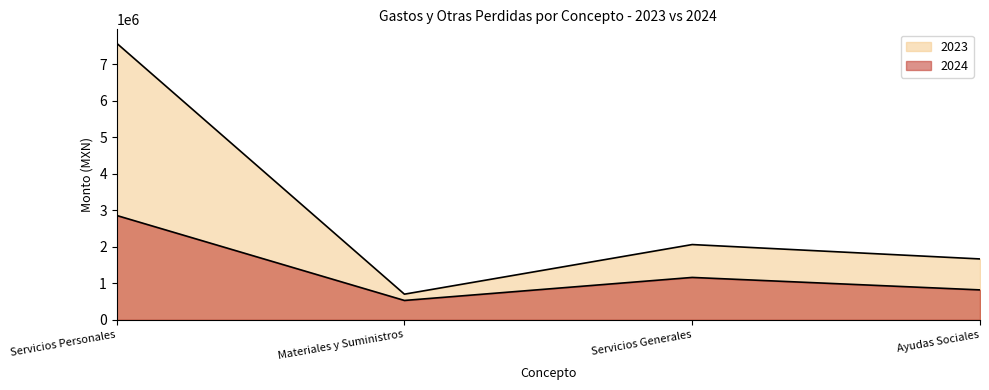

At which label is 2024 closest to 1694700?

Servicios Generales